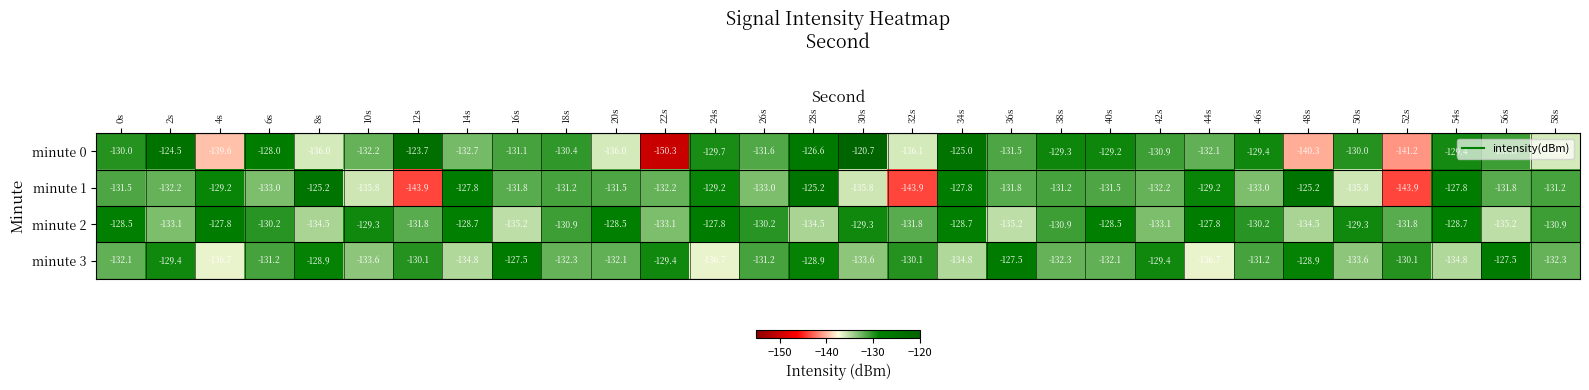

Count the number of categories in the chart.

30